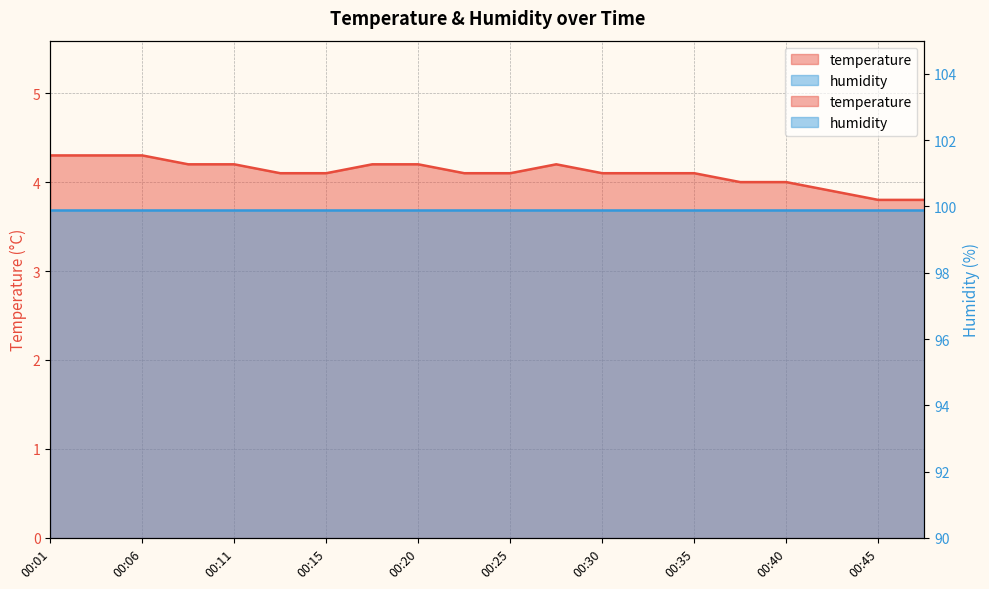

At which label is the value closest to 4?

00:38